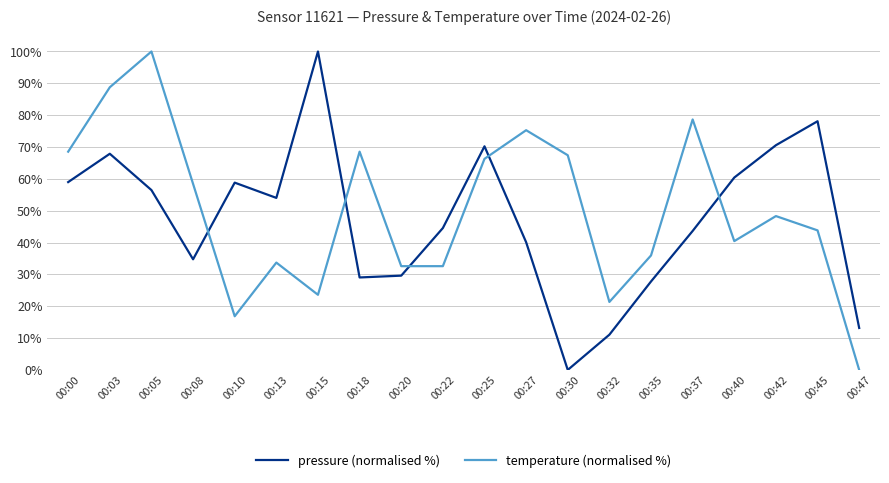

Does the chart have visible grid lines?

Yes